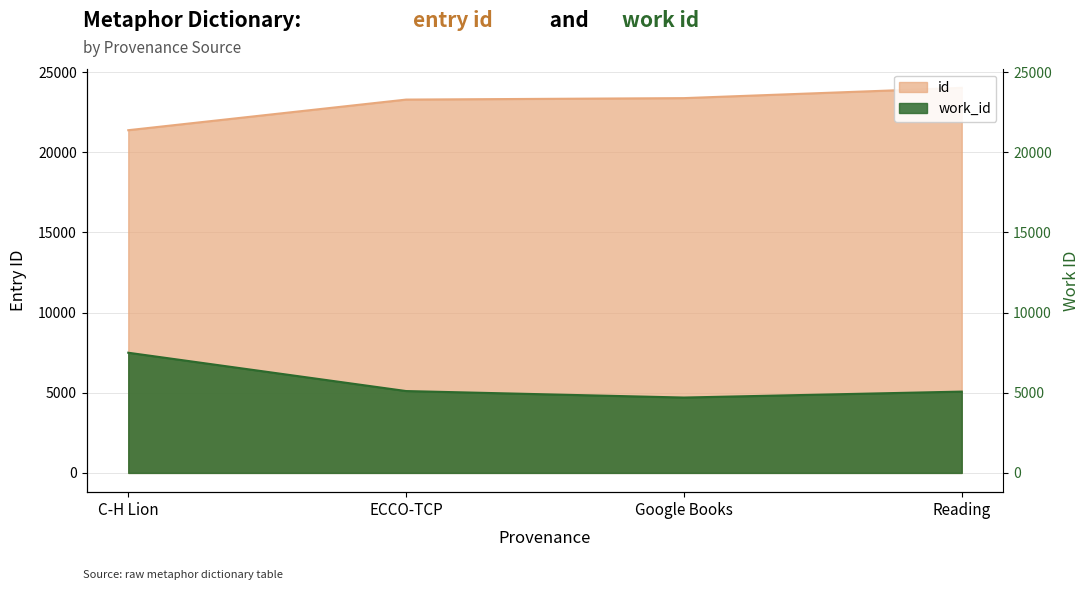

True or false: id and work_id cross at least once.

False